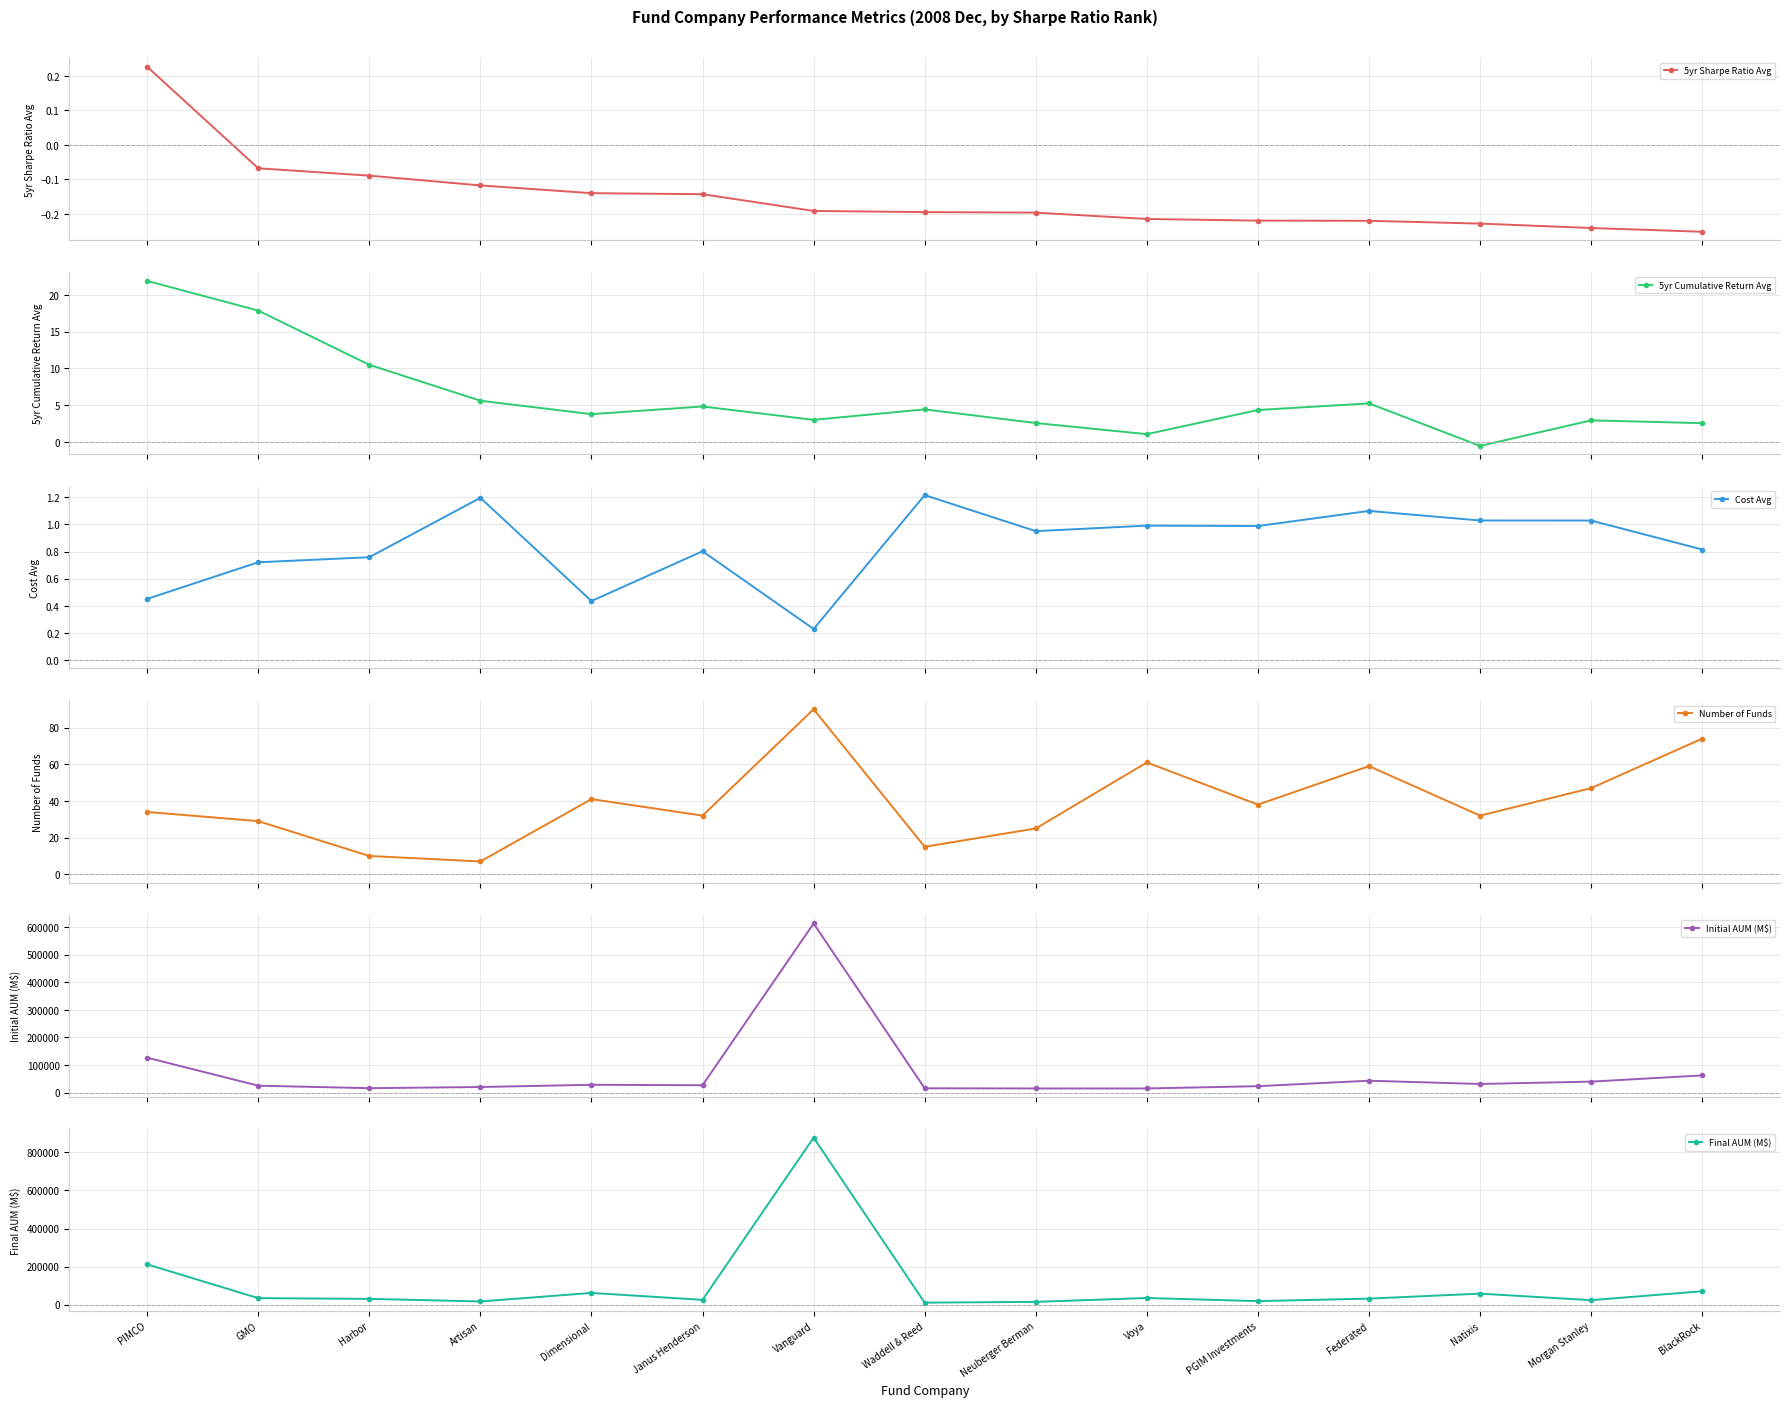

Where is 5yr Sharpe Ratio Avg nearest to the value 0?

GMO